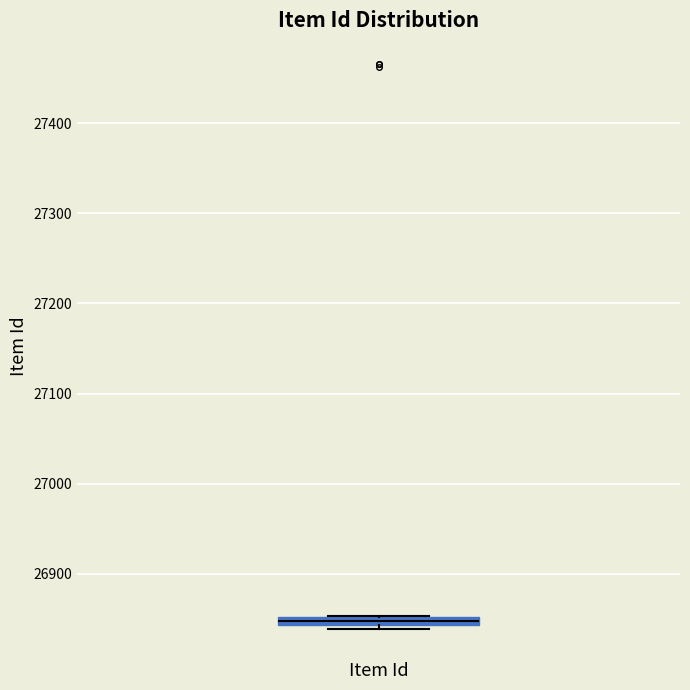

Where is the upper edge of the box for Item Id on the y-axis? The values are not printed on the chart, so give them approximately, as read against the axis.

26850